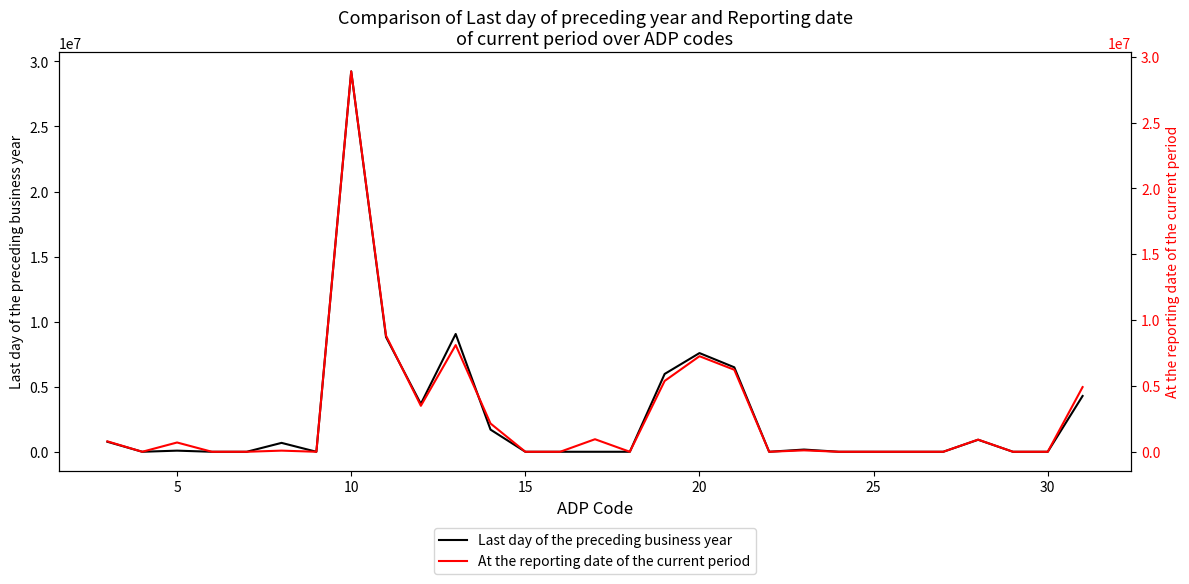

The value of Last day of the preceding business year at 20 is 4390029. True or false?

False